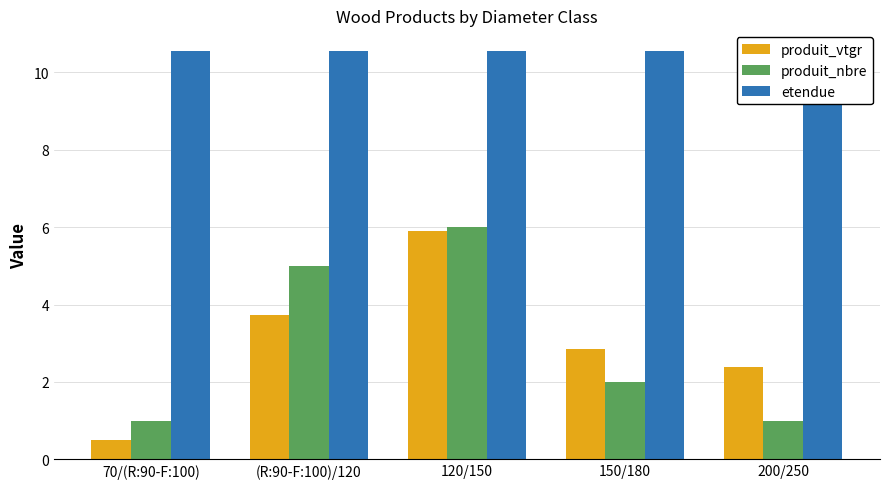

True or false: etendue has a value of 10.6 at 150/180.

True